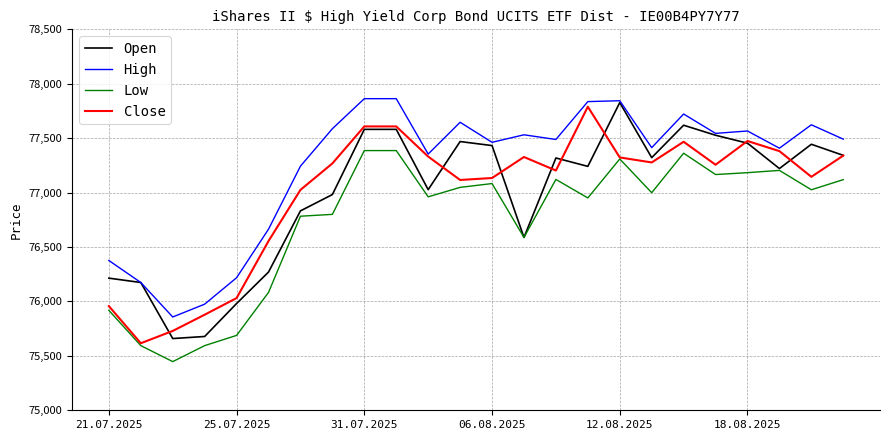

Which series has the largest total across all categories?

High